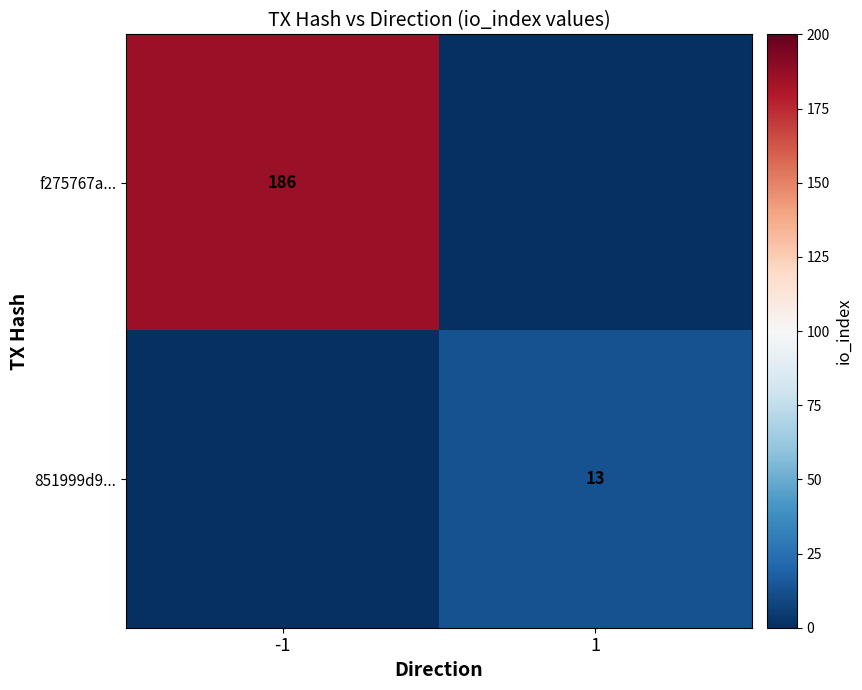

Is the value of 851999d9... at 1 greater than the value of f275767a... at -1?

No